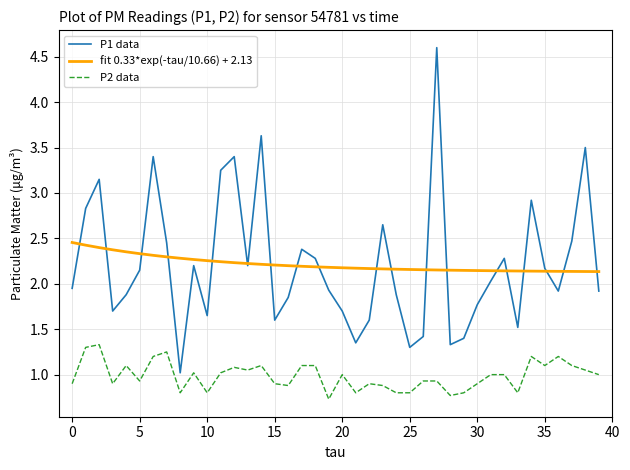

What is the smallest value displayed?

0.7